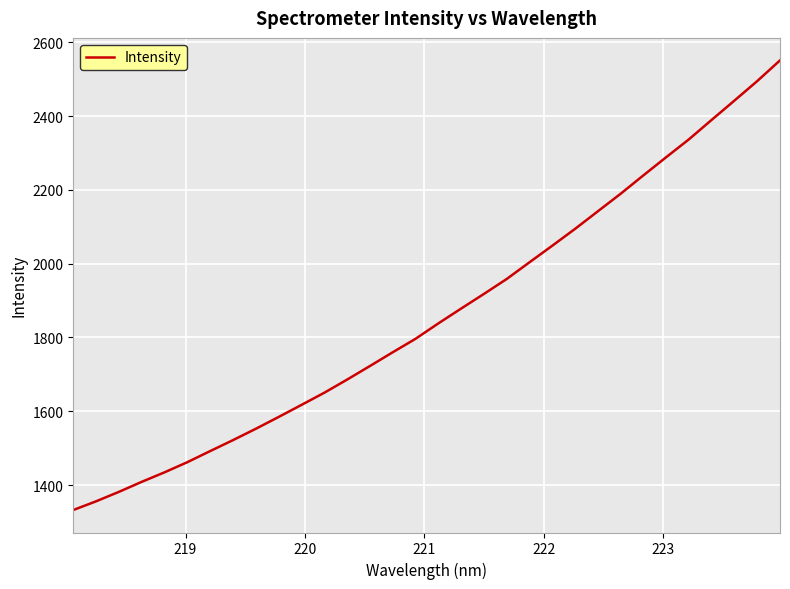

What is the maximum value shown in the chart?

2550.9